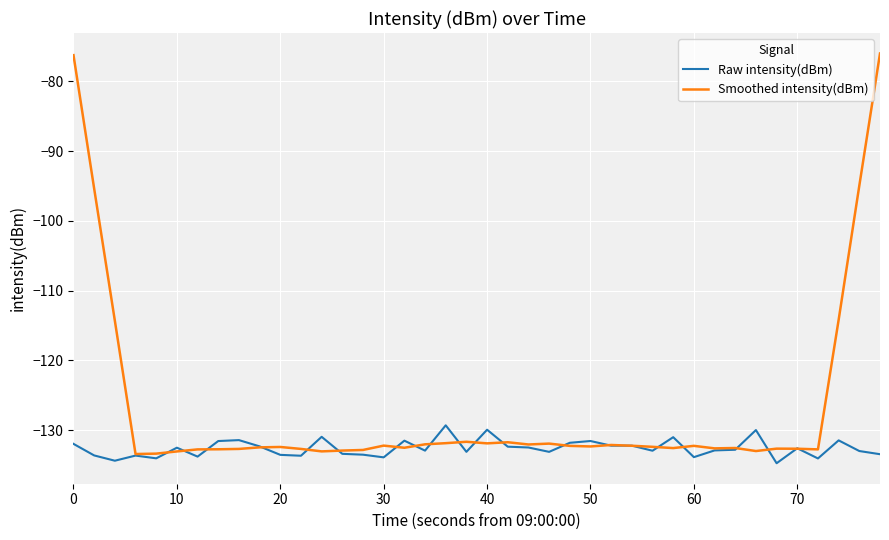

Count the number of categories in the chart.

40